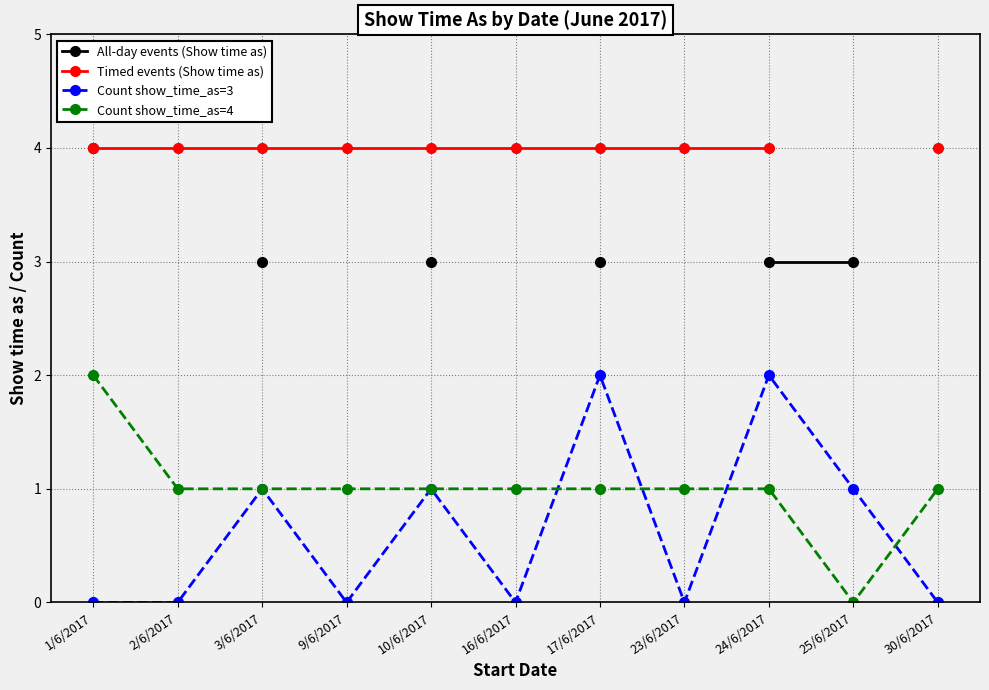

Is it true that Count show_time_as=4 equals 0.4 at 9/6/2017?

False